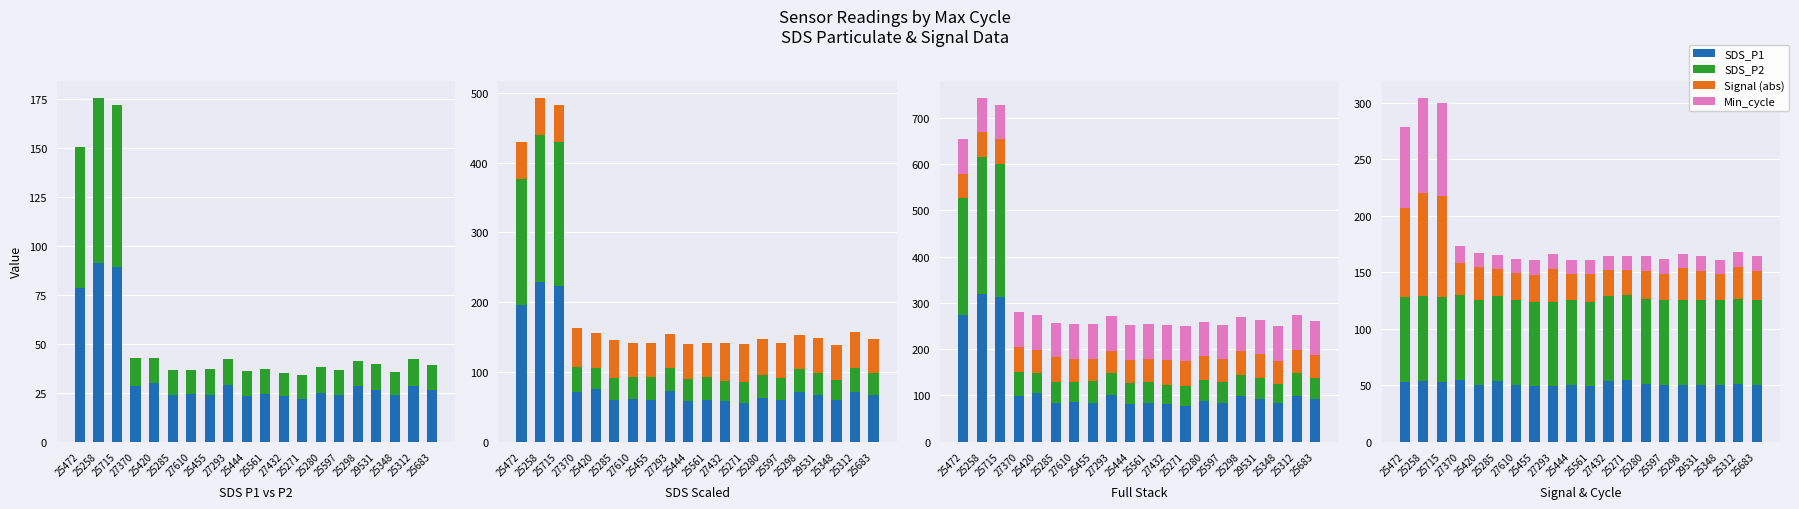

What is the value of the Min_cycle bar at the 18th from the left?

12.0